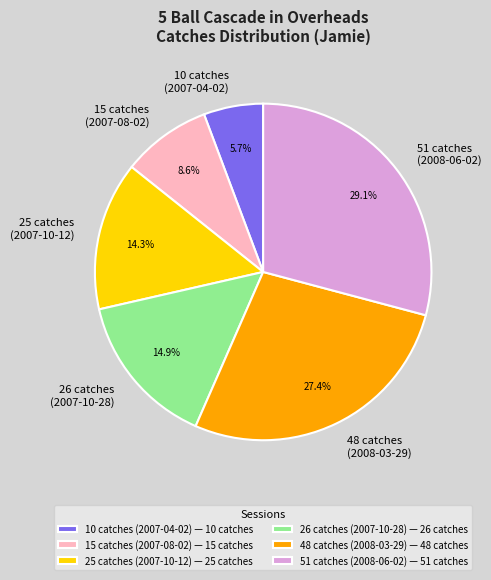

Does any single category account for the majority?

No